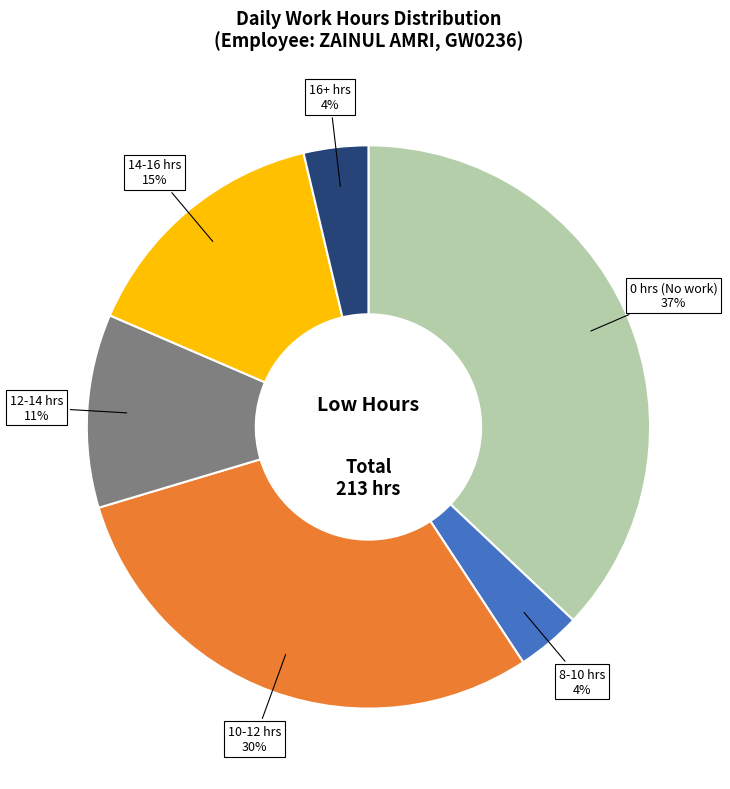

To the nearest percent, what is the difference between the largest and smallest slice percentages?

33%